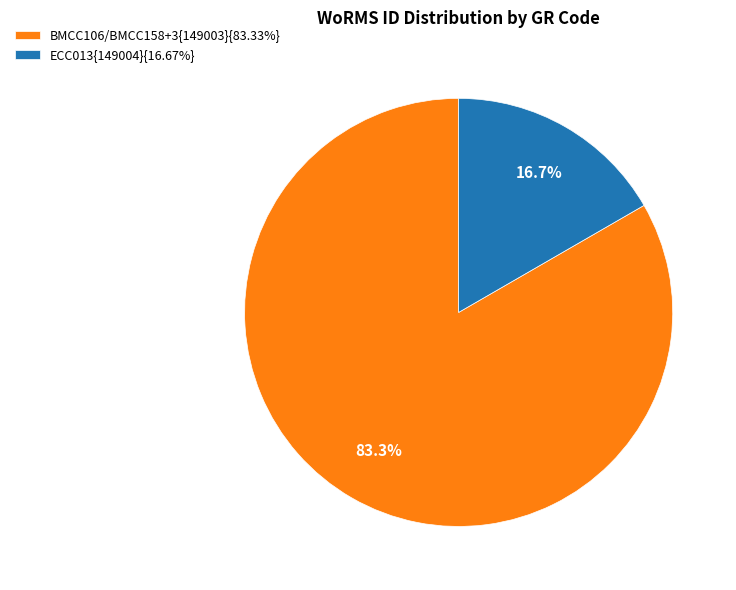

Approximately how many times larger is the value at BMCC106/BMCC158+3{149003}{83.33%} compared to ECC013{149004}{16.67%}?

5.0